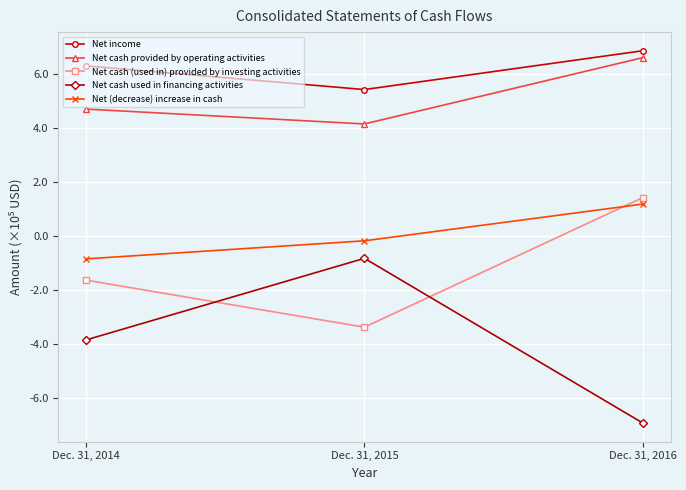

Reading left to right, extract all data points from this chart.

Net income: 6.3	5.4	6.9
Net cash provided by operating activities: 4.7	4.1	6.6
Net cash (used in) provided by investing activities: -1.6	-3.4	1.4
Net cash used in financing activities: -3.9	-0.8	-6.9
Net (decrease) increase in cash: -0.9	-0.2	1.2